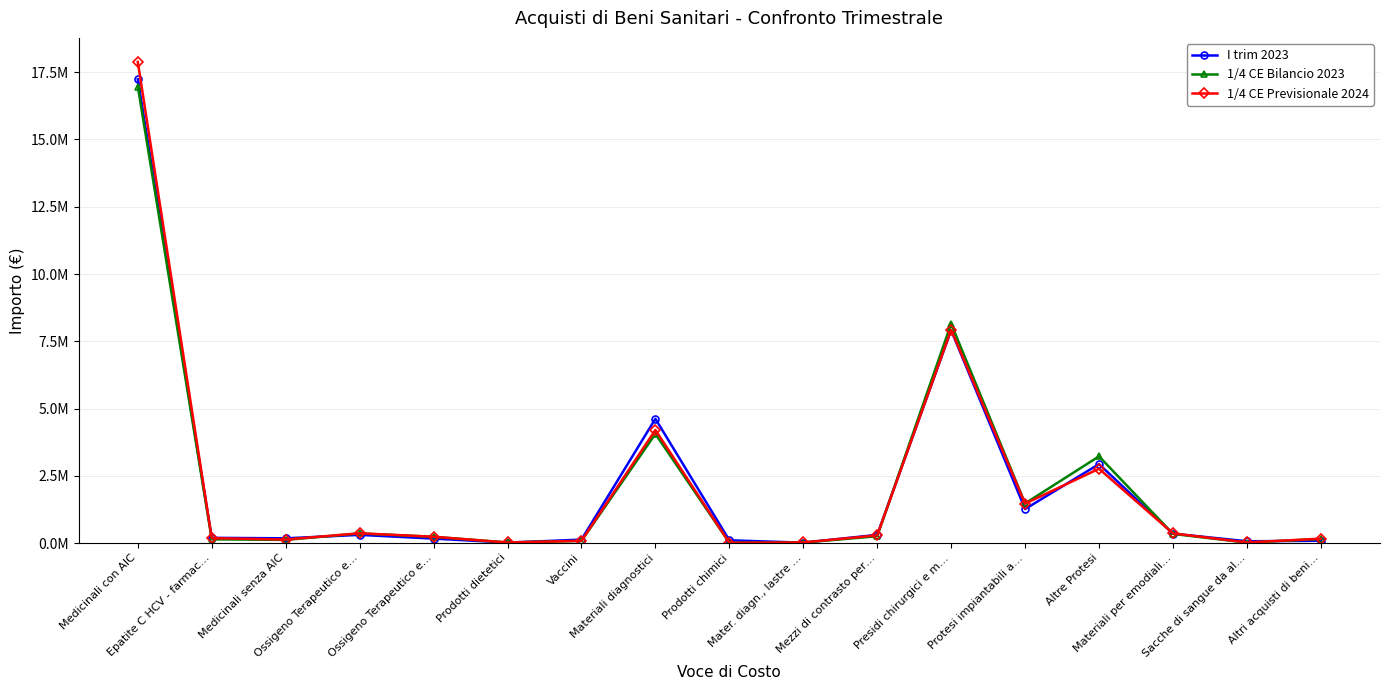

Is this an area chart (filled region under the line)?

No